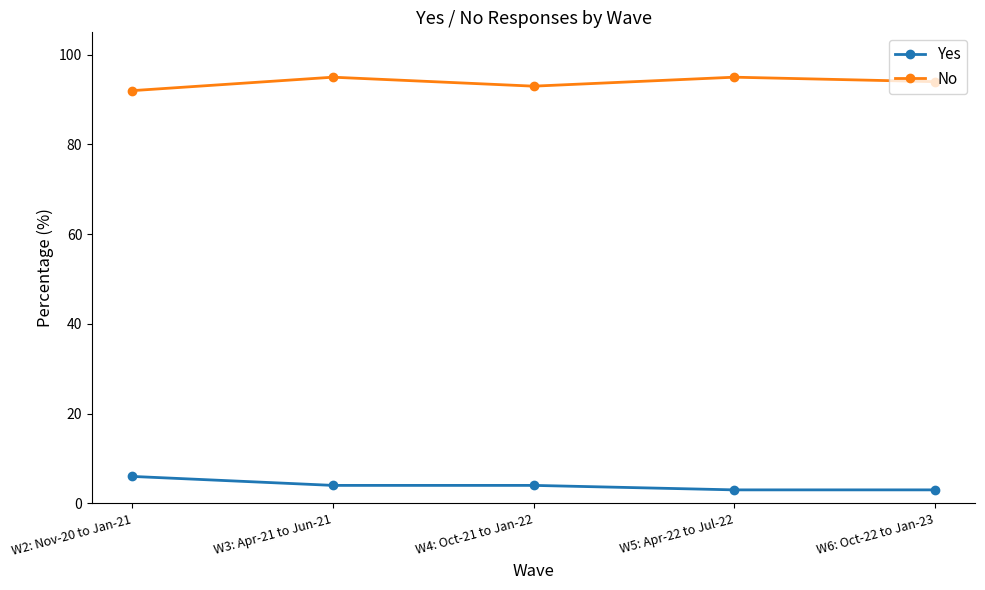

What is the lowest value of the No series?

92